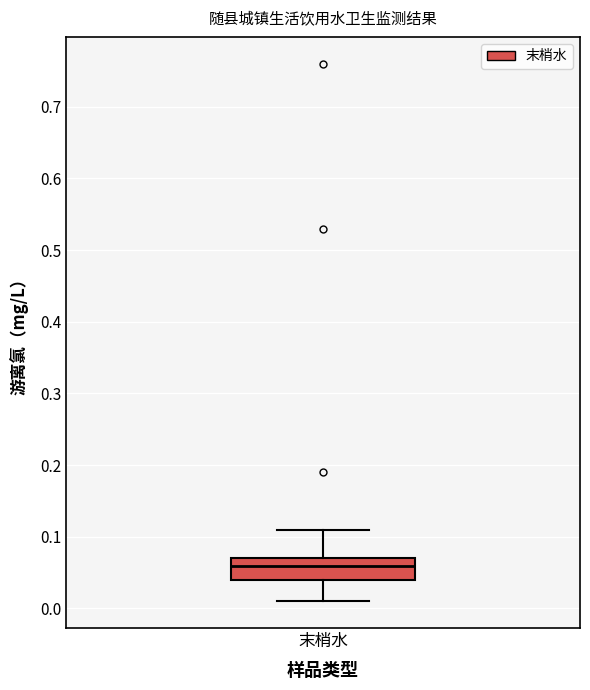

Transcribe this box plot: give where the median line is, the range the box spans, and where the two whiskers end, as read against the y-axis. The values are not printed on the chart, so give them approximately, as read against the axis.

median 0.06, box 0.04 to 0.07, whiskers 0.01 to 0.11